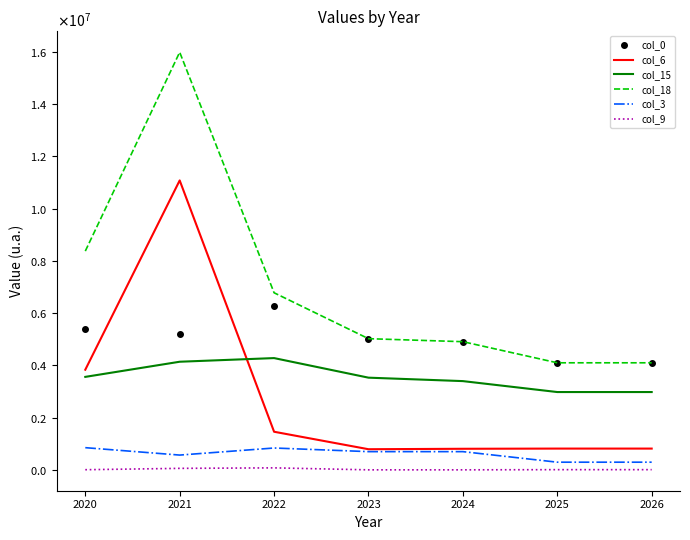

At how many categories does at least one series exceed 11176072?

1